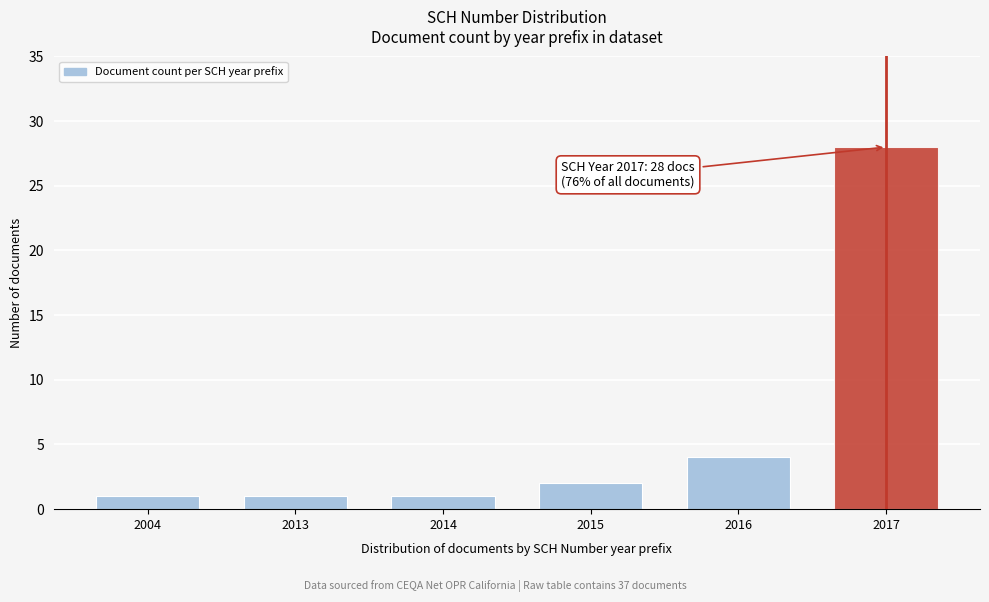

Reading left to right, list all the values displayed in this chart.

2004=1	2013=1	2014=1	2015=2	2016=4	2017=28